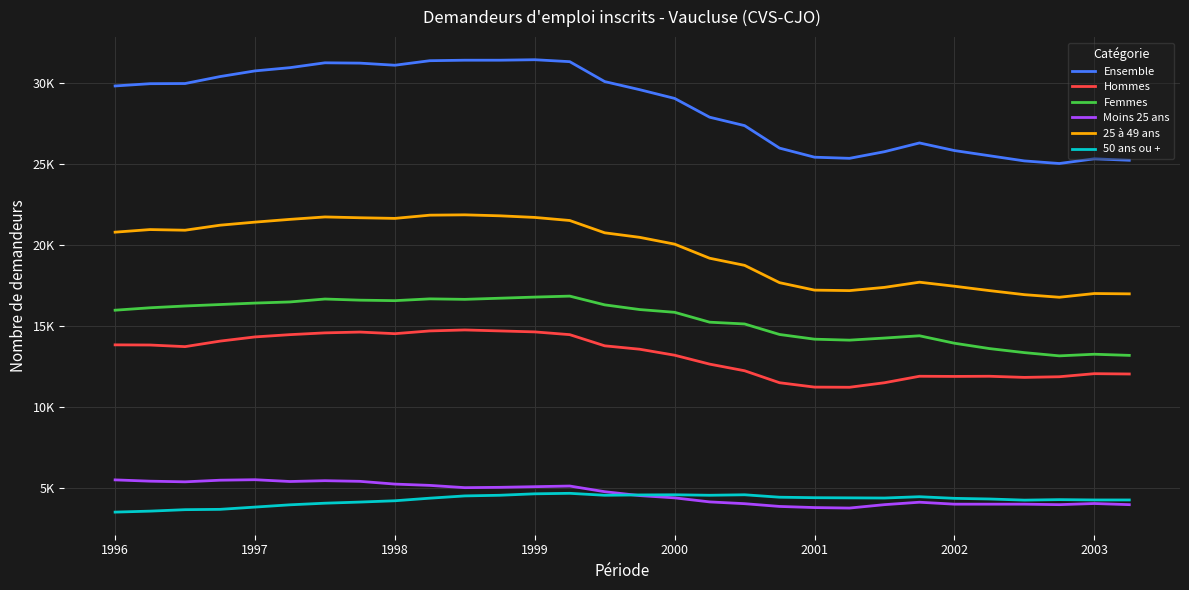

True or false: 25 à 49 ans and Moins 25 ans intersect in this chart.

False